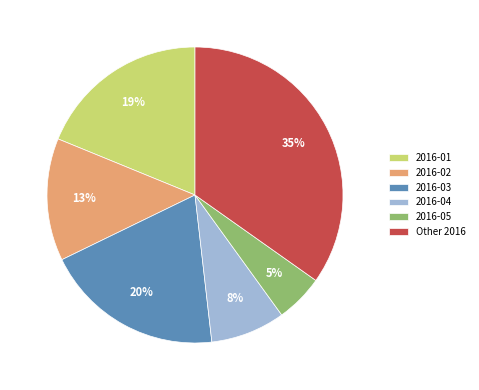

To the nearest percent, what is the combined percentage of 2016-05 and 2016-01?

24%